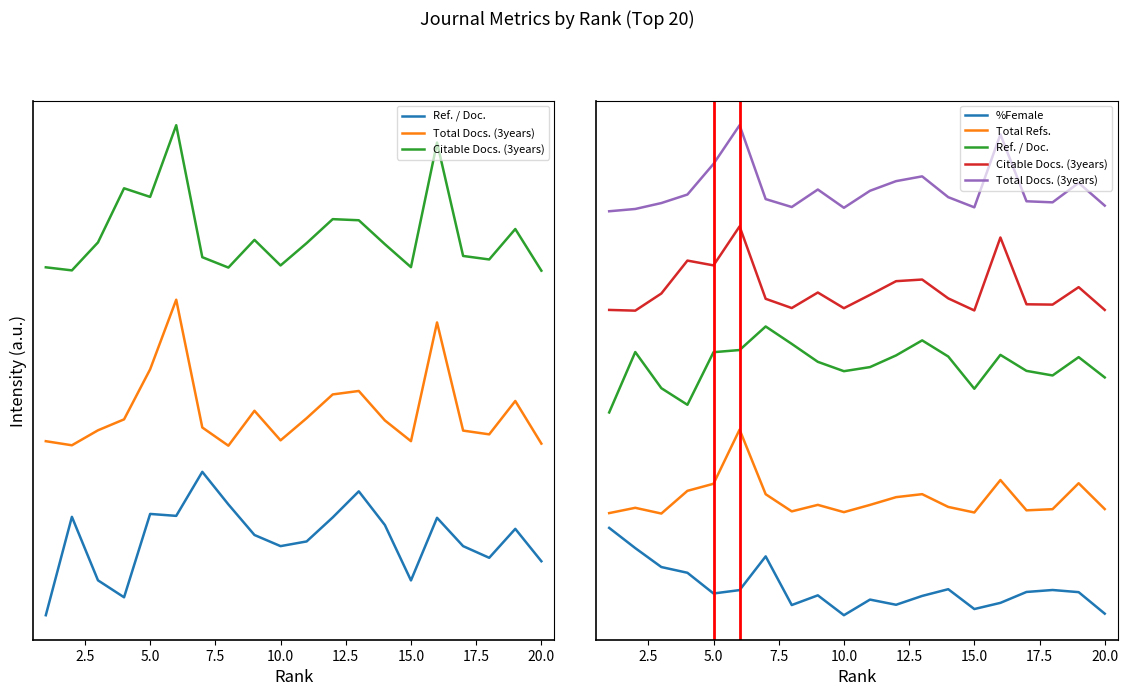

True or false: Ref. / Doc. has more than 1 points higher than both neighbors.

True